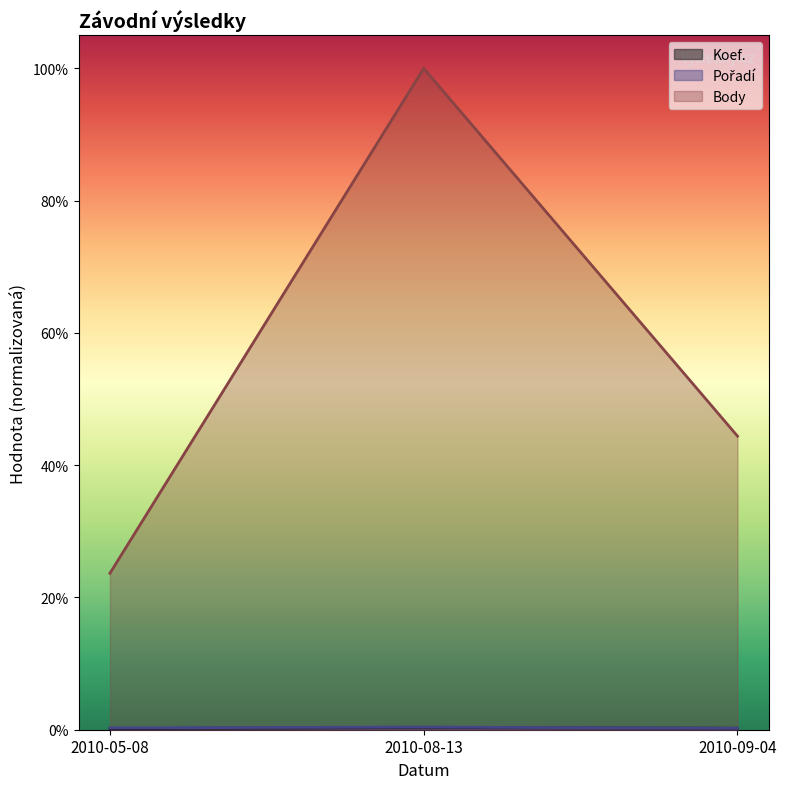

Where is Body nearest to the value 0?

2010-05-08